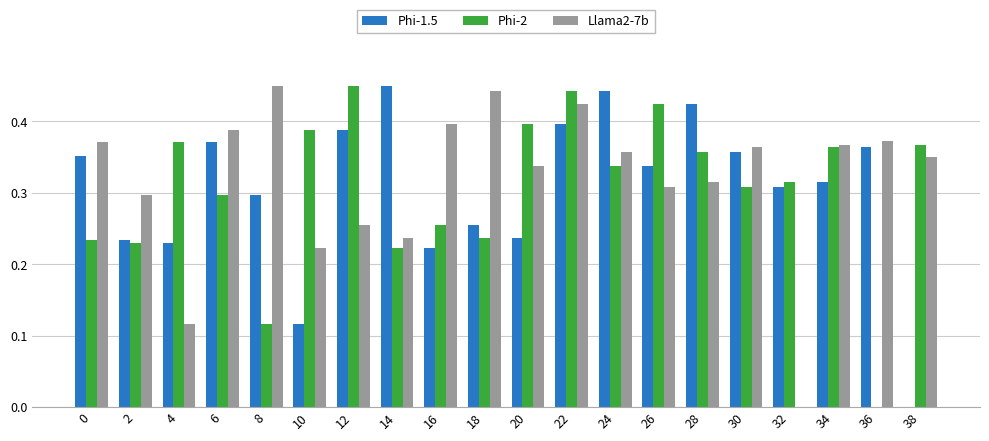

Which category has the highest value in the Phi-1.5 series?

14